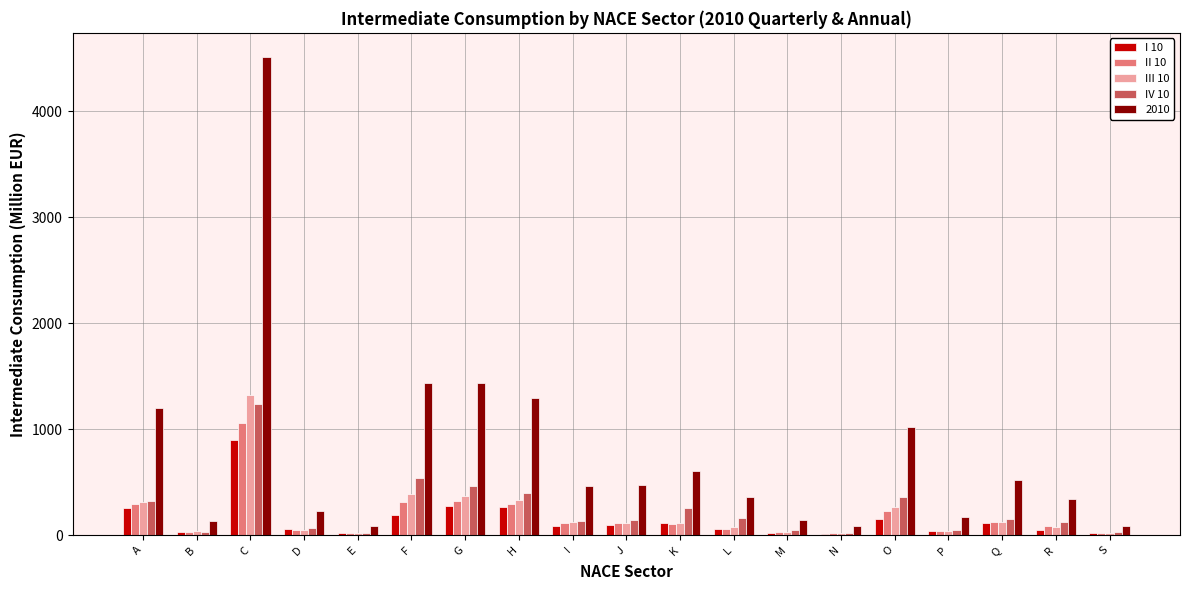

Which series has the largest total across all categories?

2010